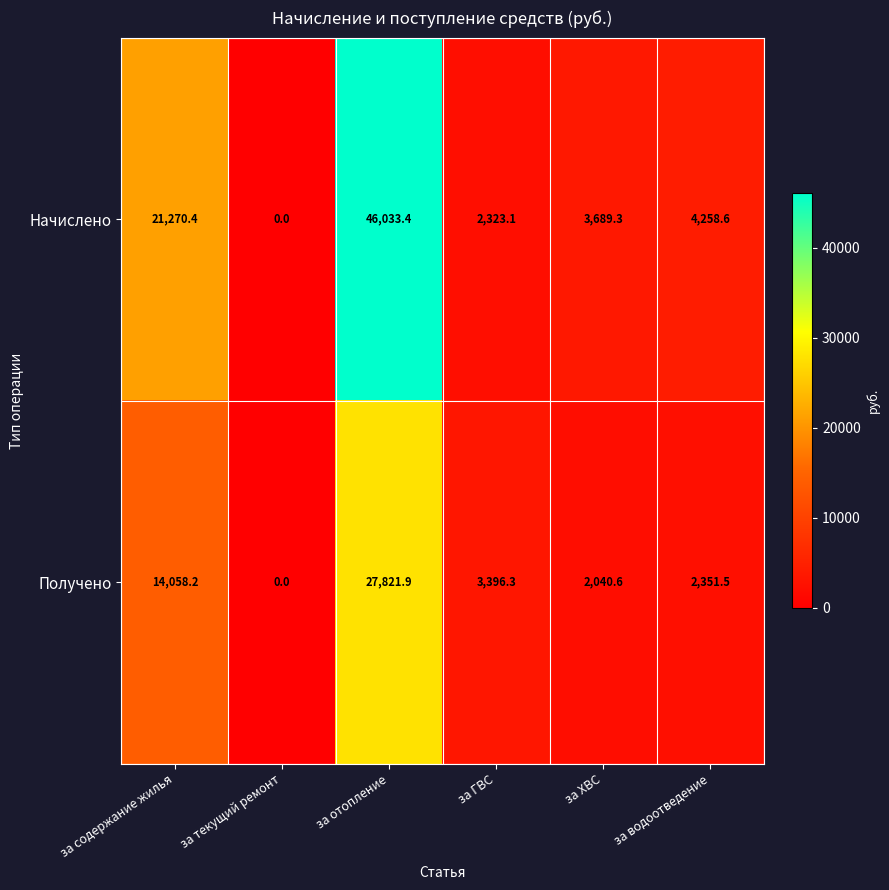

Rank the series at за содержание жилья from lowest to highest value.

Получено, Начислено